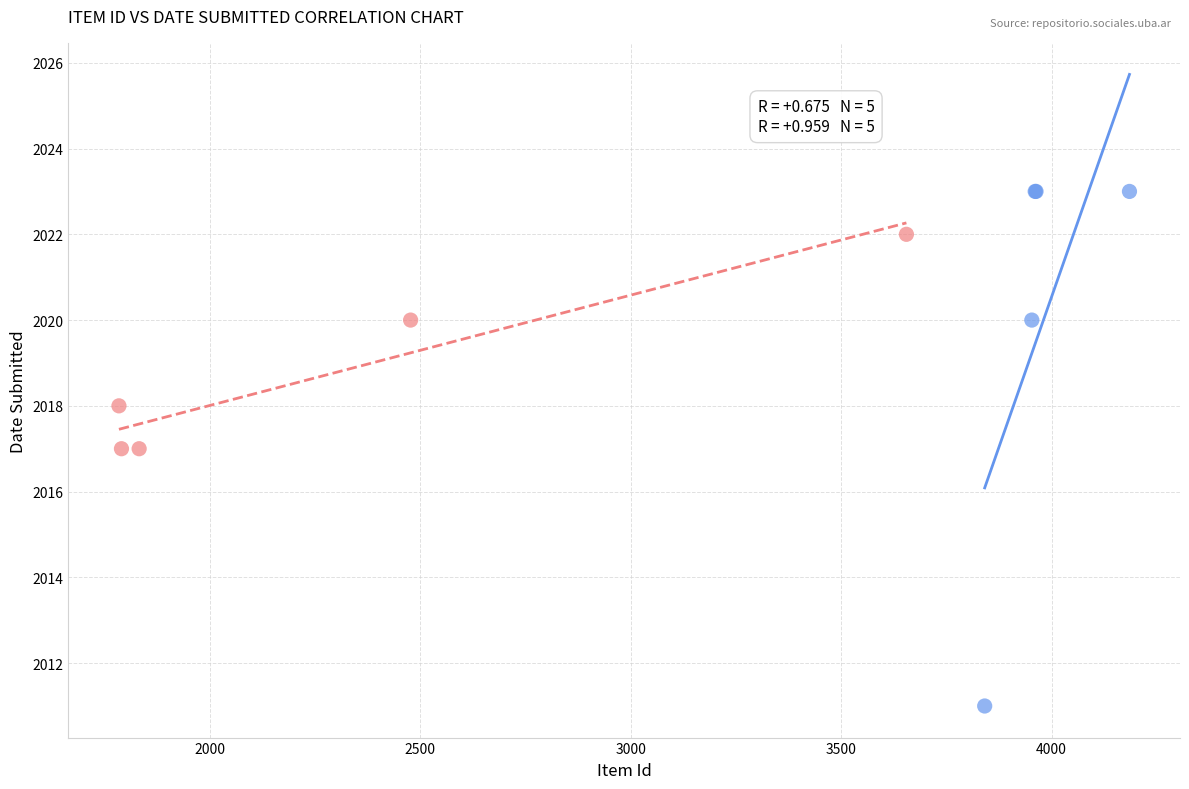

Which series contains the lowest Y value?

Tesis de Maestría